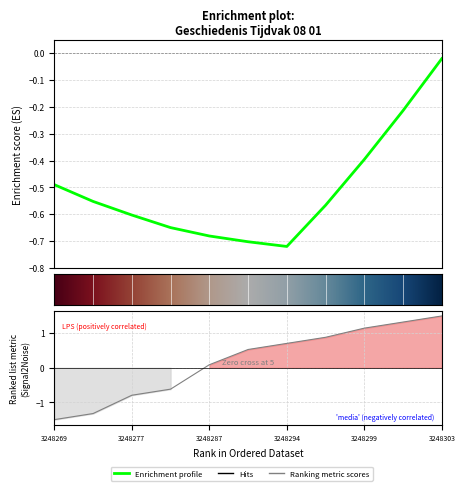

What is the difference between the maximum and minimum values?

3.0